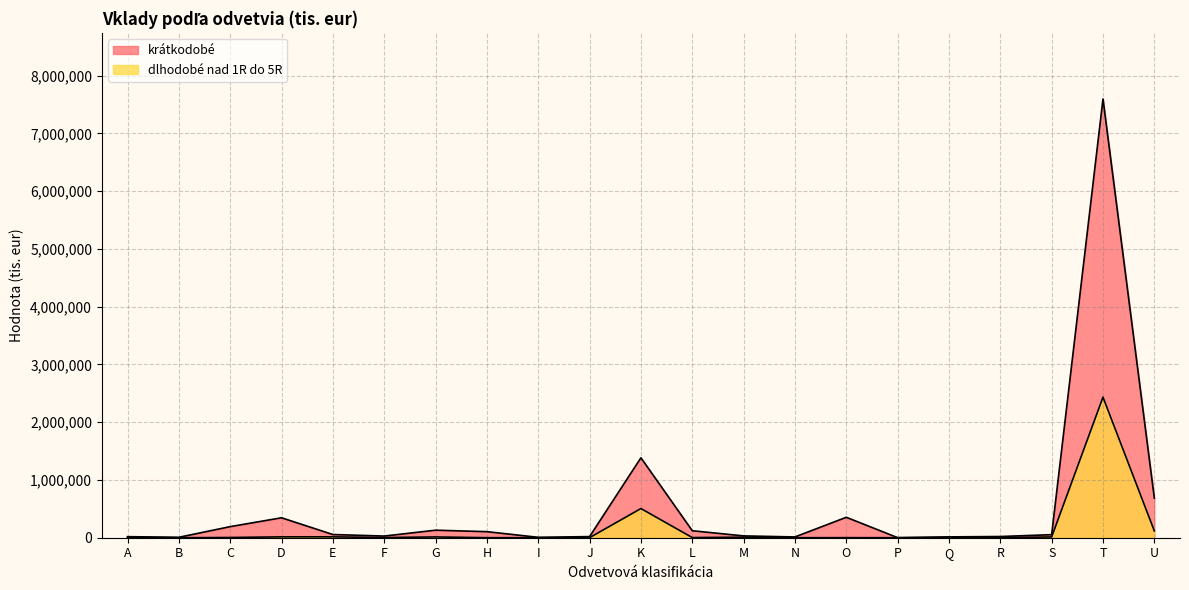

What is the value of the krátkodobé point at the 9th from the left?

6825